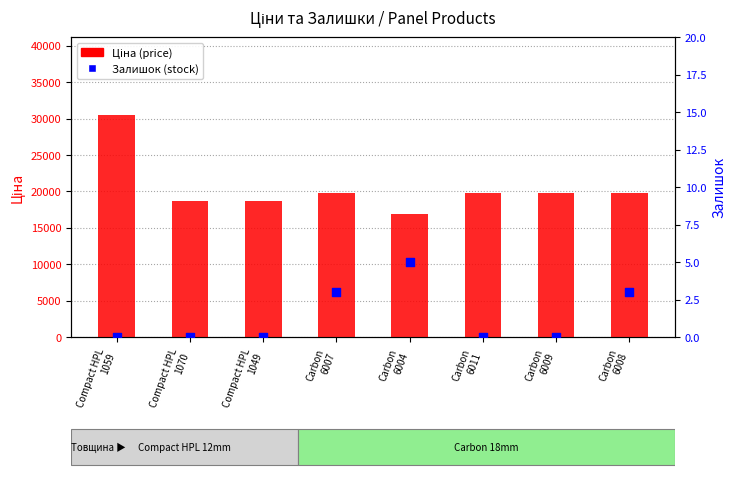

Which series has the largest total across all categories?

Ціна (price)